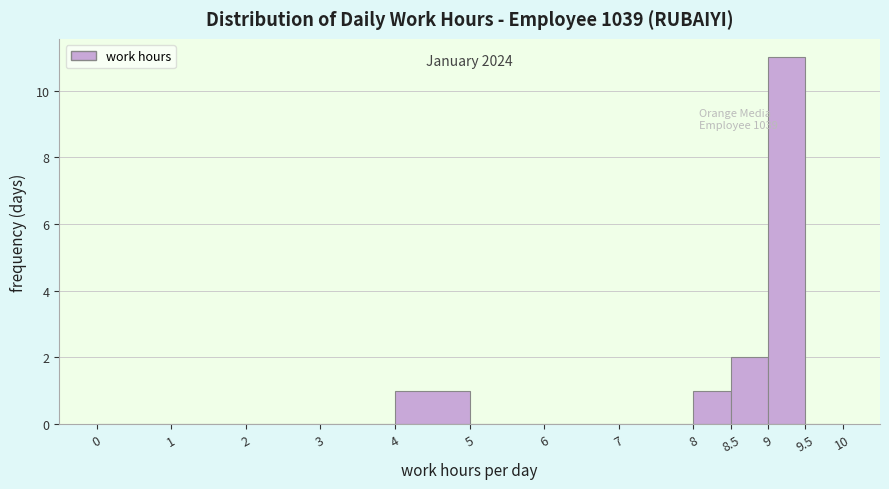

Over which range of the x-axis is the bar tallest?

9 to 9.5